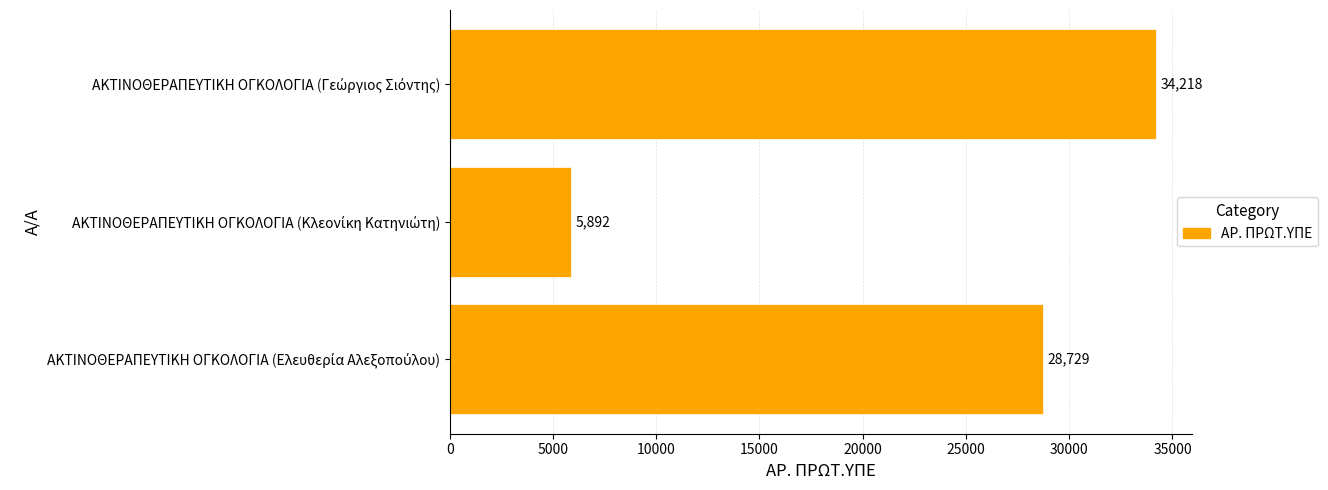

Does the chart contain stacked bars?

No